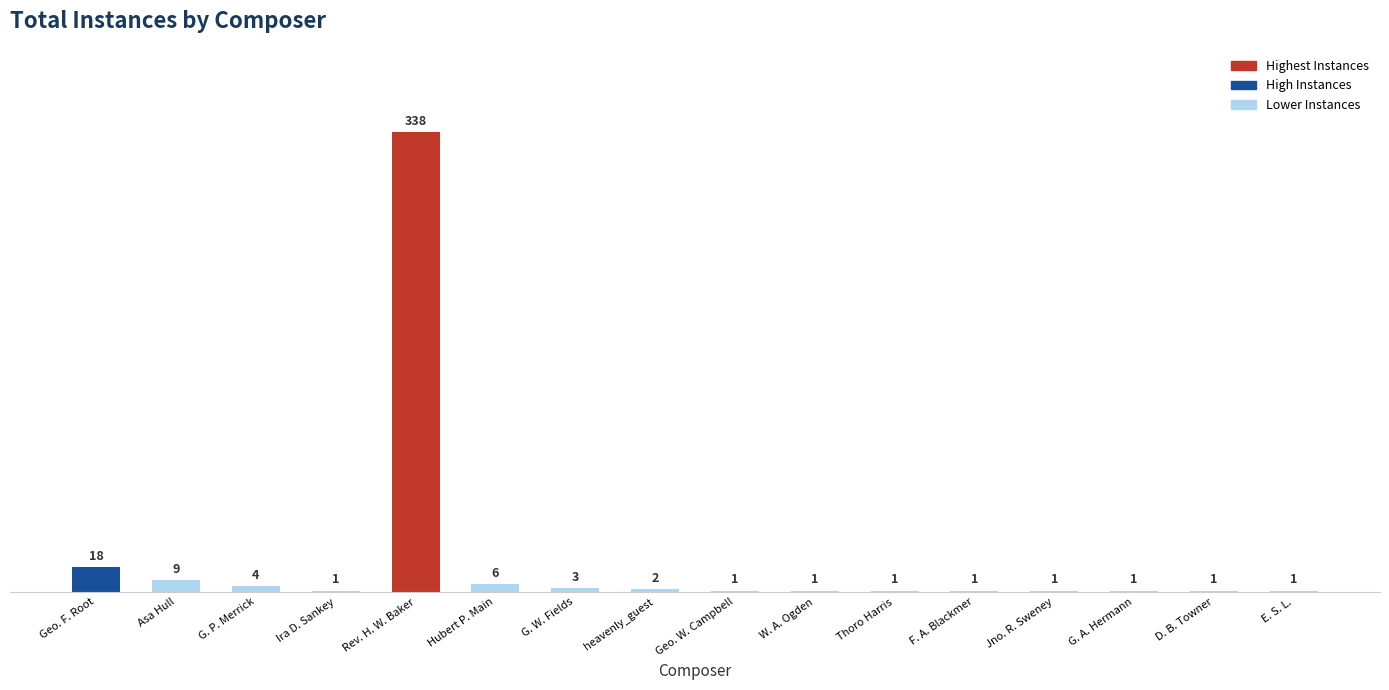

Is it true that the value at Rev. H. W. Baker is 338?

True